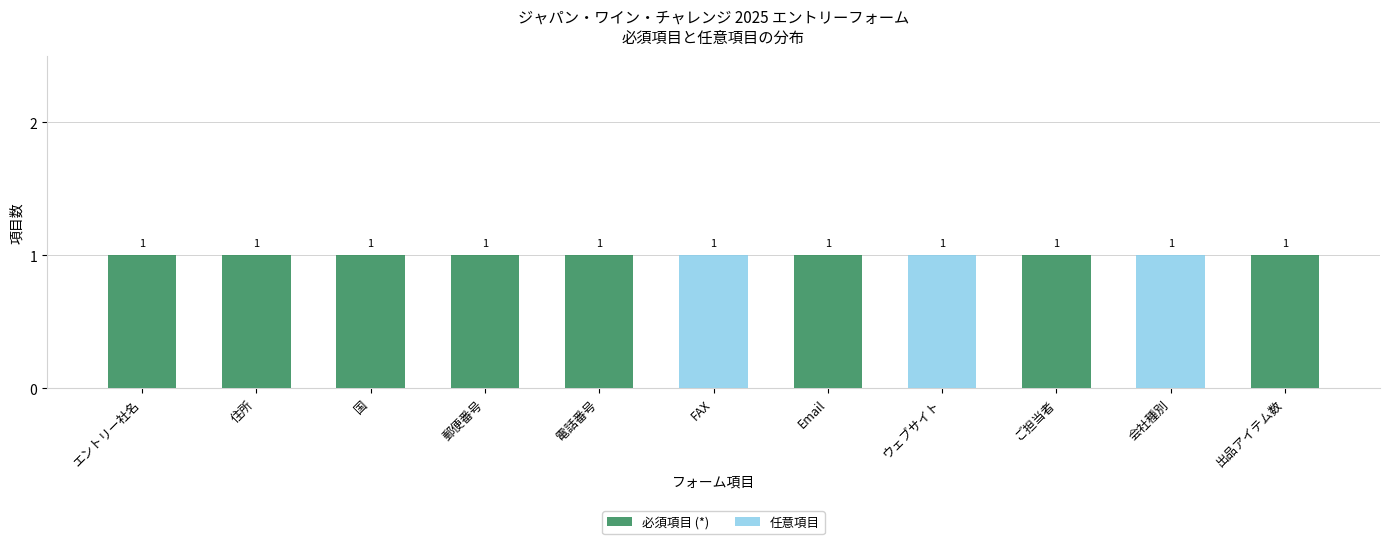

The value of 必須項目 (*) at ウェブサイト is 0. True or false?

True